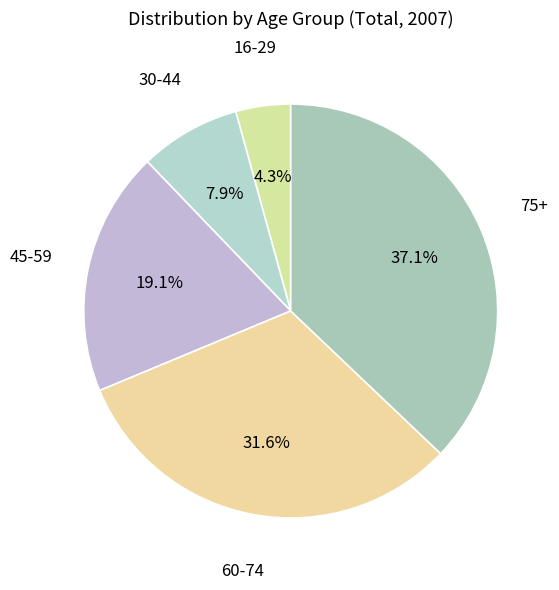

Which has a higher value, 30-44 or 75+?

75+